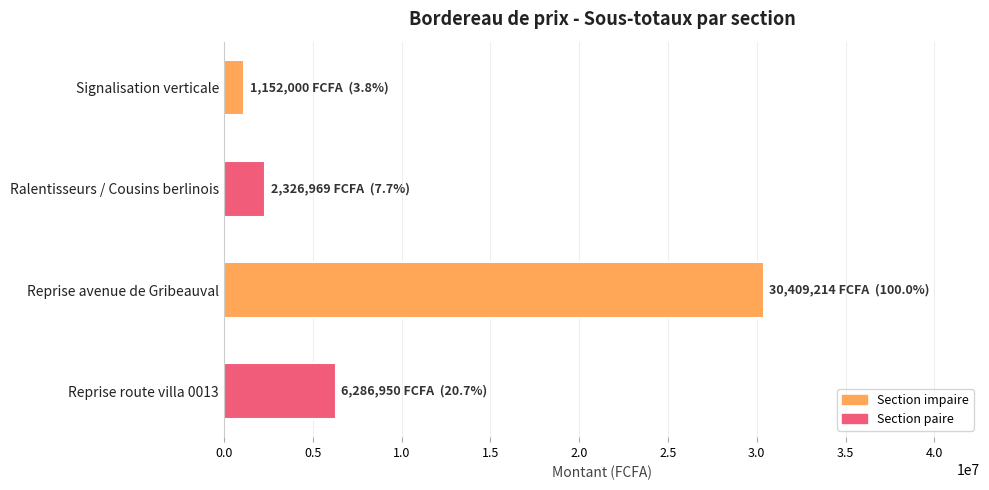

How many bars are there in total?

4